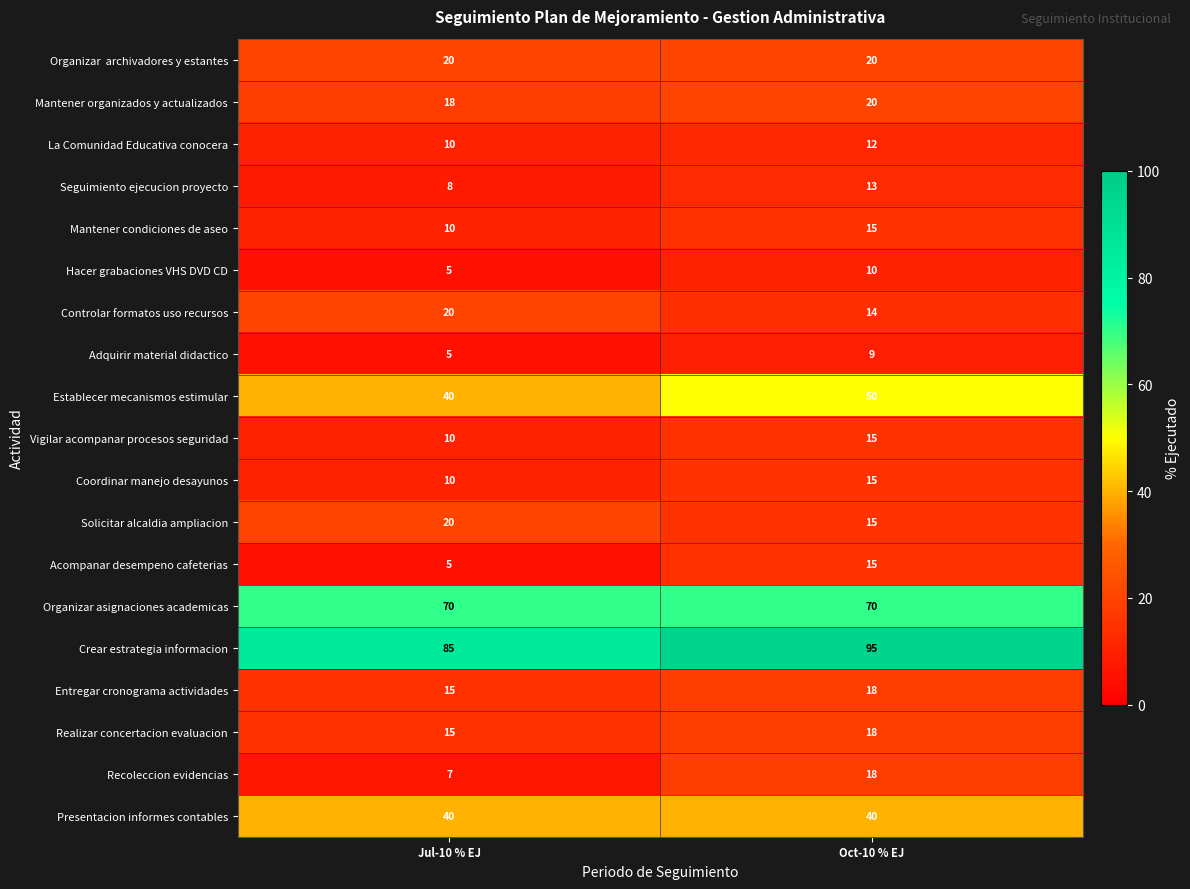

Is it true that Hacer grabaciones VHS DVD CD equals 5 at Jul-10 % EJ?

True